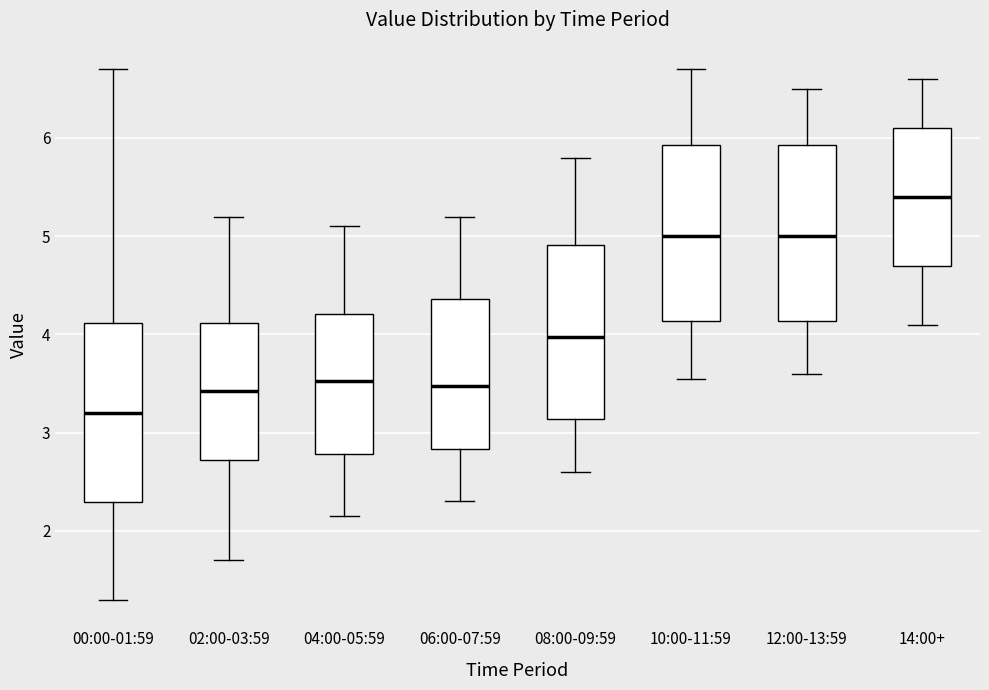

Reading left to right, transcribe this box plot: for each box, give where its median line is, the range the box spans, and where its two whiskers end, as read against the y-axis. The values are not printed on the chart, so give them approximately, as read against the axis.

00:00-01:59: median 3.2, box 2.3 to 4.1, whiskers 1.3 to 6.7
02:00-03:59: median 3.4, box 2.7 to 4.1, whiskers 1.7 to 5.2
04:00-05:59: median 3.5, box 2.8 to 4.2, whiskers 2.2 to 5.1
06:00-07:59: median 3.5, box 2.8 to 4.4, whiskers 2.3 to 5.2
08:00-09:59: median 4.0, box 3.1 to 4.9, whiskers 2.6 to 5.8
10:00-11:59: median 5.0, box 4.1 to 5.9, whiskers 3.6 to 6.7
12:00-13:59: median 5.0, box 4.1 to 5.9, whiskers 3.6 to 6.5
14:00+: median 5.4, box 4.7 to 6.1, whiskers 4.1 to 6.6